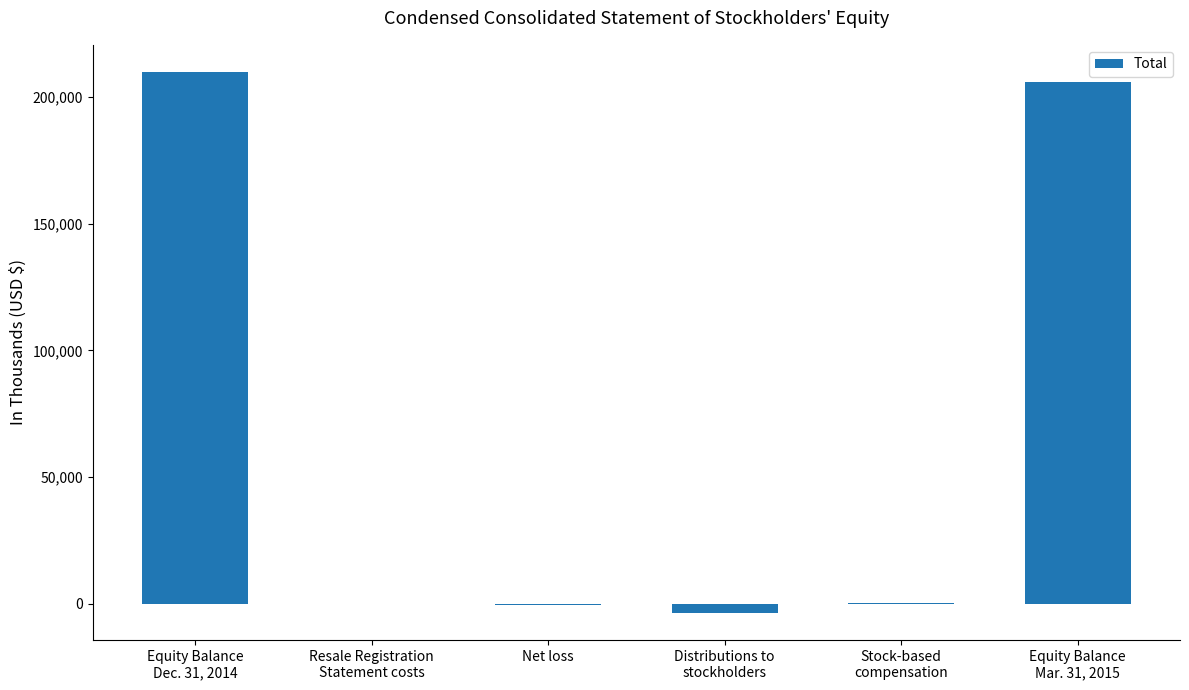

What is the maximum value shown in the chart?

210002